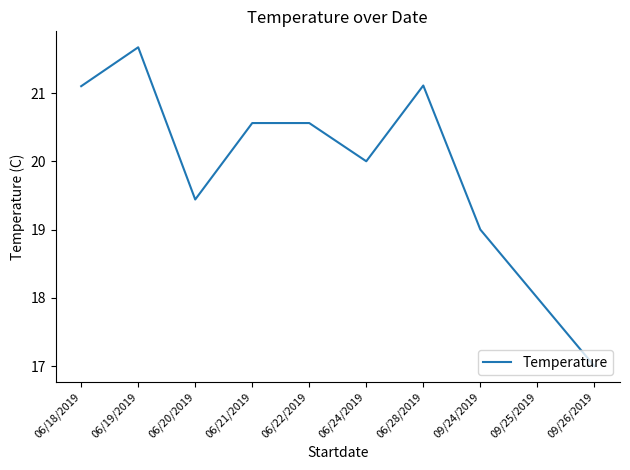

What is the smallest value displayed?

17.0